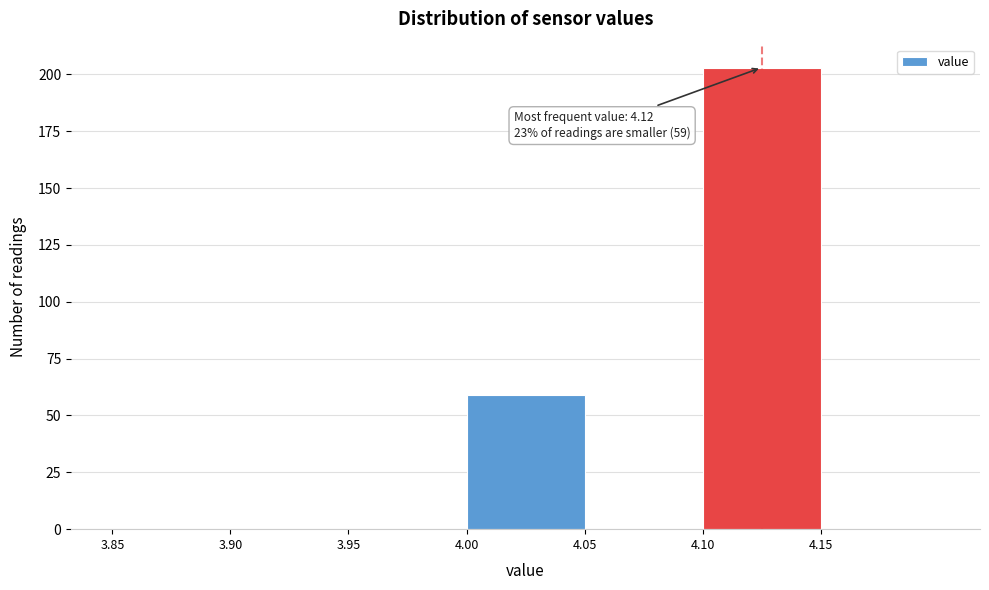

Over which range of the x-axis is the bar tallest?

4.10 to 4.15